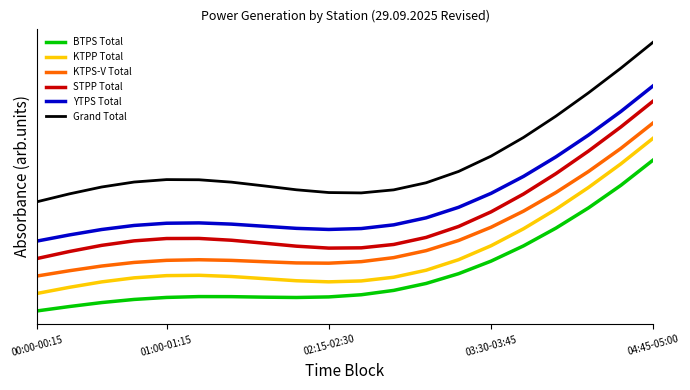

What are all the series names shown in the legend?

BTPS Total, KTPP Total, KTPS-V Total, STPP Total, YTPS Total, Grand Total